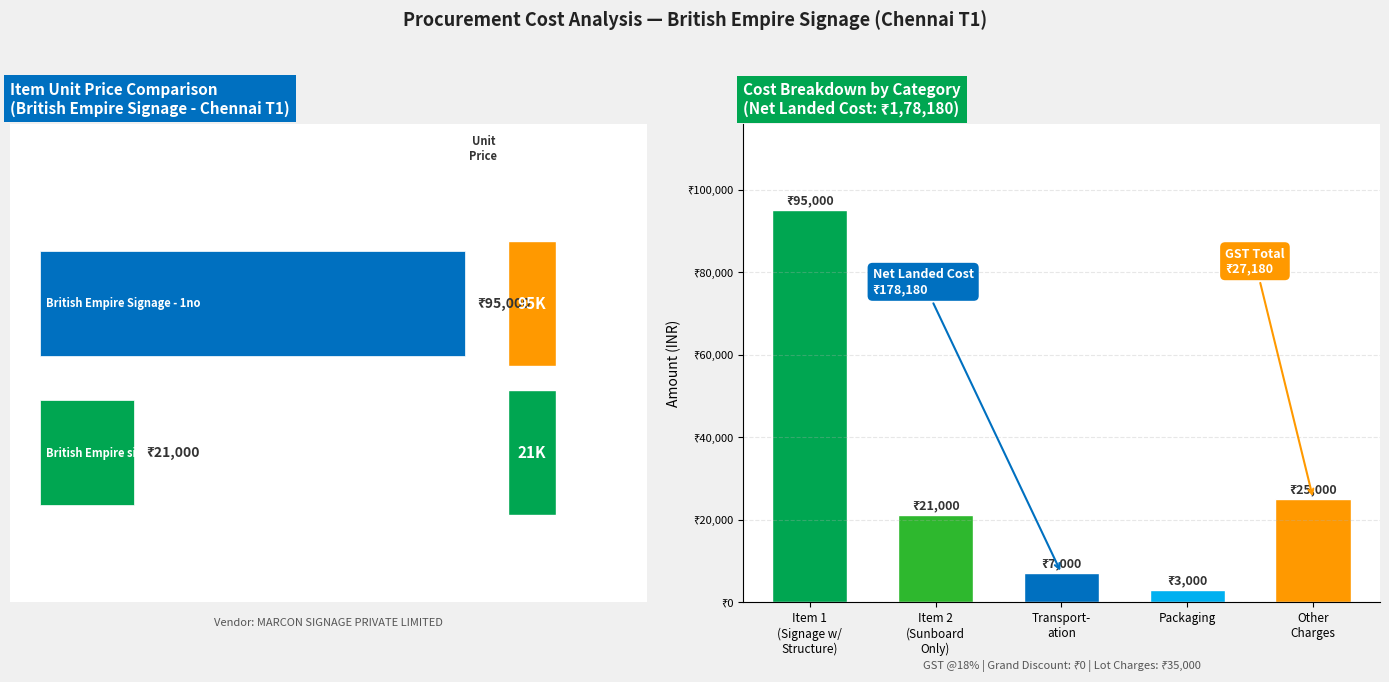

Is it true that Unit Price equals 8908 at British Empire signage only sunboard?

False